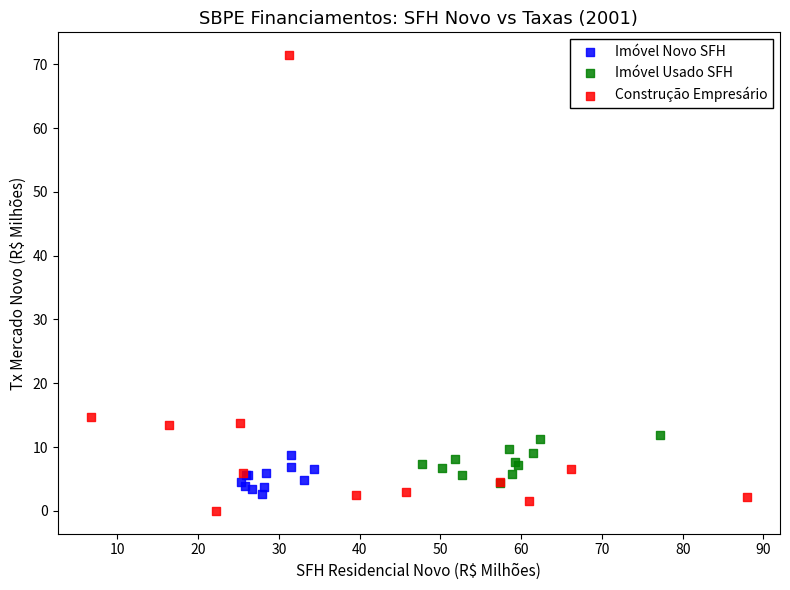

What are all the series names shown in the legend?

Imóvel Novo SFH, Imóvel Usado SFH, Construção Empresário